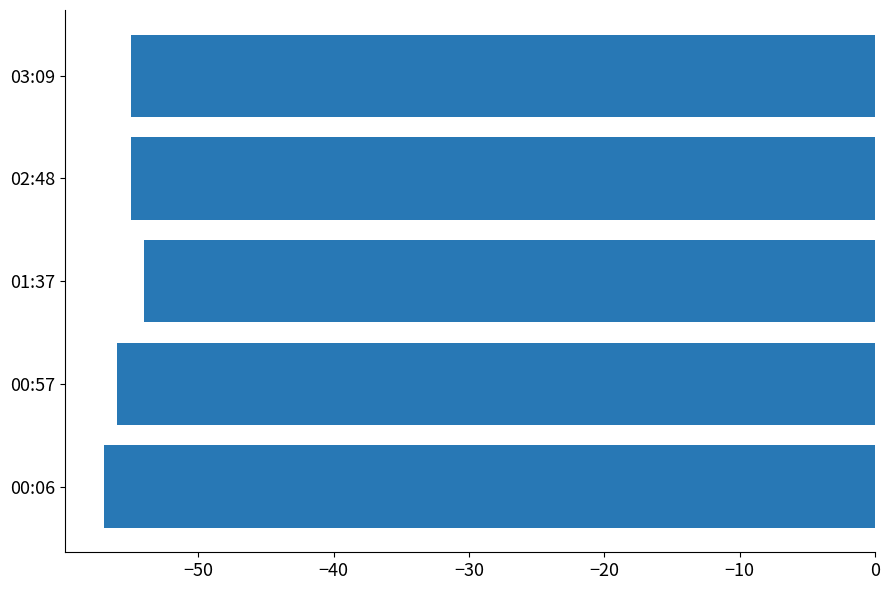

What is the smallest value displayed?

-57